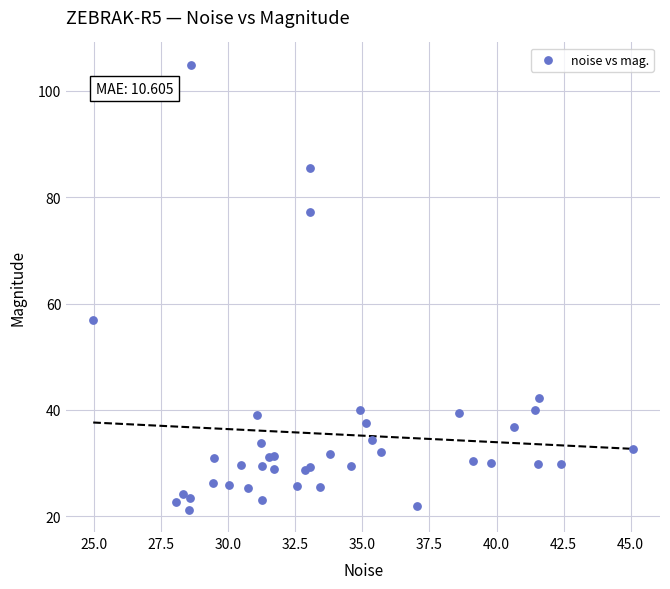

What Y value in the scatter plot is closest to 63?

57.0